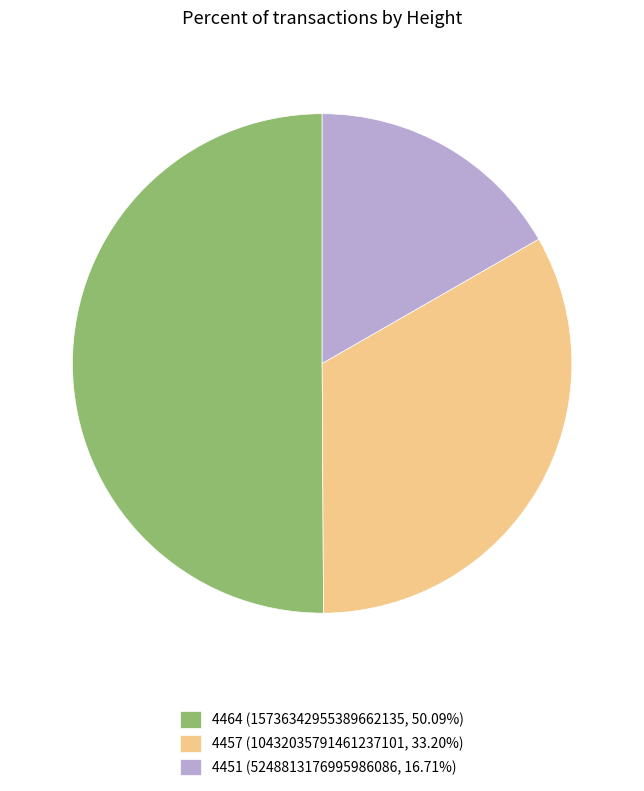

Count the number of slices in the pie.

3